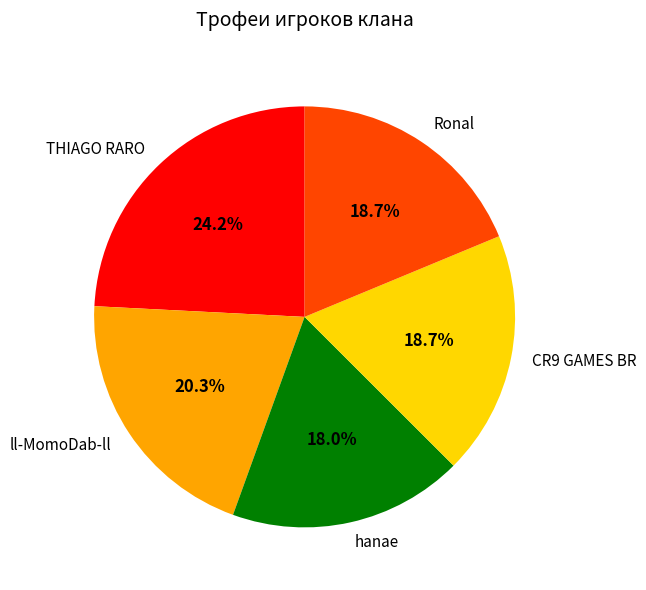

Combined, what portion of the pie is hanae and ll-MomoDab-ll?

38.3%